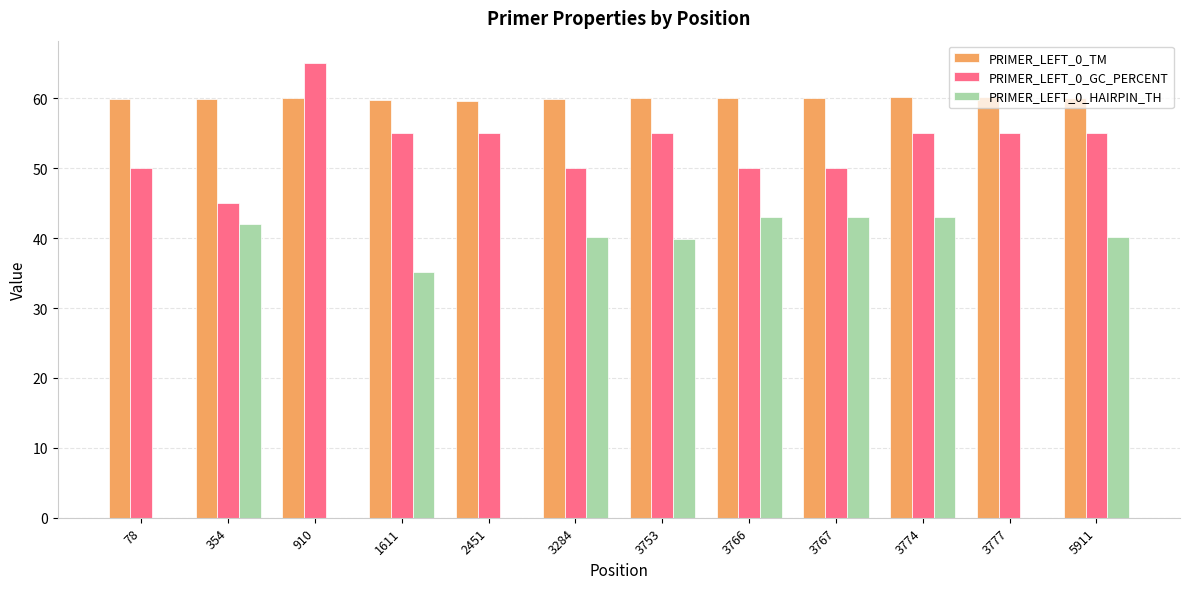

Which series has the largest total across all categories?

PRIMER_LEFT_0_TM